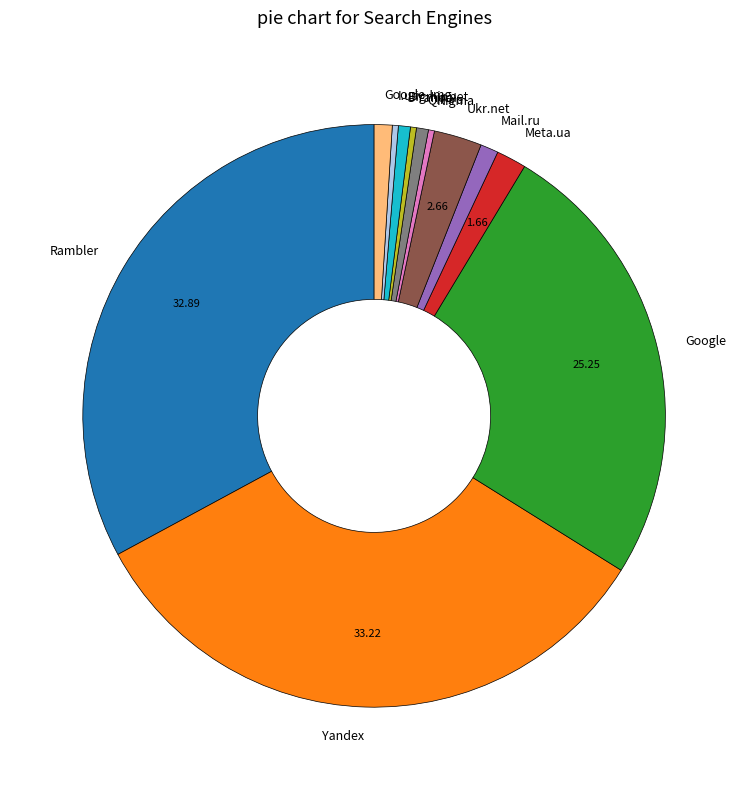

Do Bigmir.net and QIP.ru together represent more than half of the pie?

No